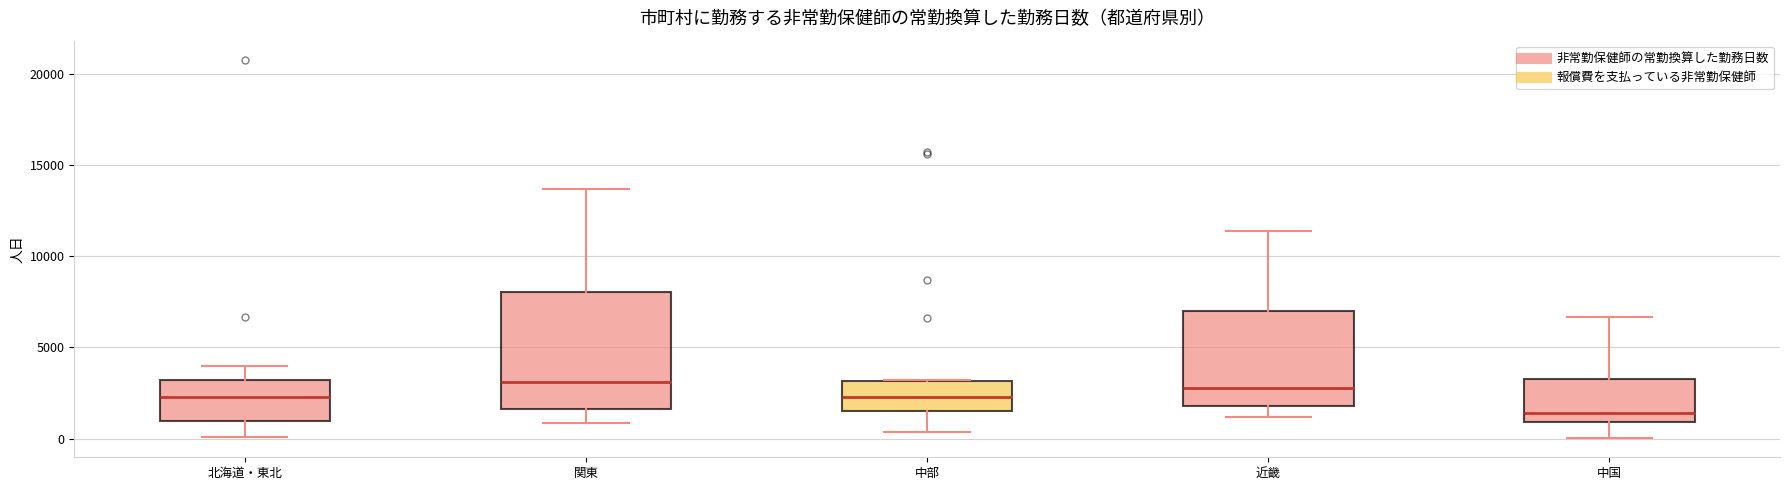

Reading left to right, transcribe this box plot: for each box, give where its median line is, the range the box spans, and where its two whiskers end, as read against the y-axis. The values are not printed on the chart, so give them approximately, as read against the axis.

北海道・東北: median 2500, box 1000 to 3000, whiskers 0 to 4000
関東: median 3000, box 1500 to 8000, whiskers 1000 to 13500
中部: median 2500, box 1500 to 3000, whiskers 500 to 3000
近畿: median 3000, box 2000 to 7000, whiskers 1000 to 11500
中国: median 1500, box 1000 to 3500, whiskers 0 to 6500